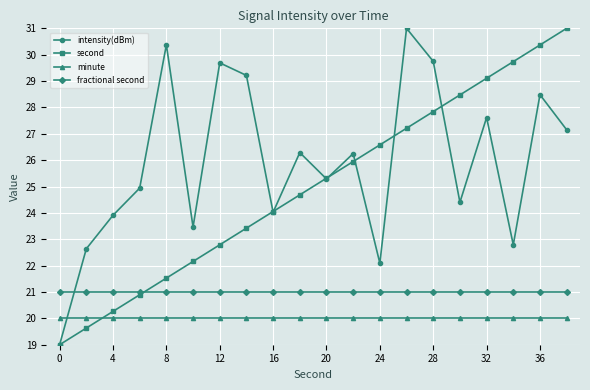

True or false: fractional second and second intersect in this chart.

True